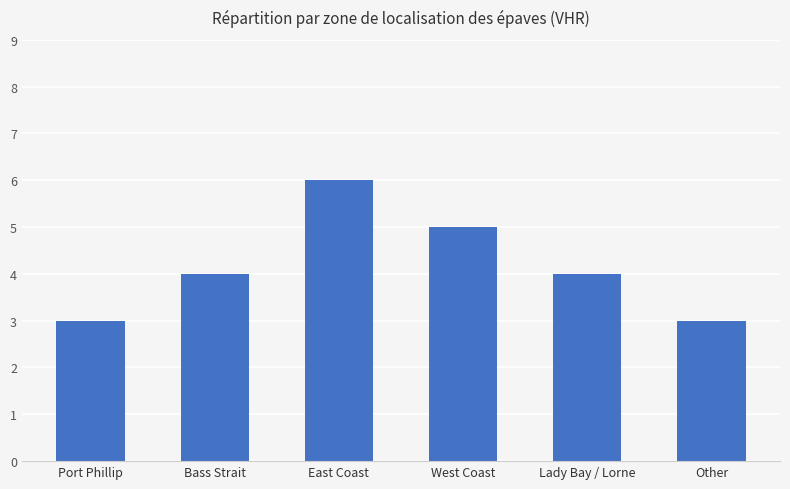

Reading left to right, list all the values displayed in this chart.

Port Phillip=3	Bass Strait=4	East Coast=6	West Coast=5	Lady Bay / Lorne=4	Other=3